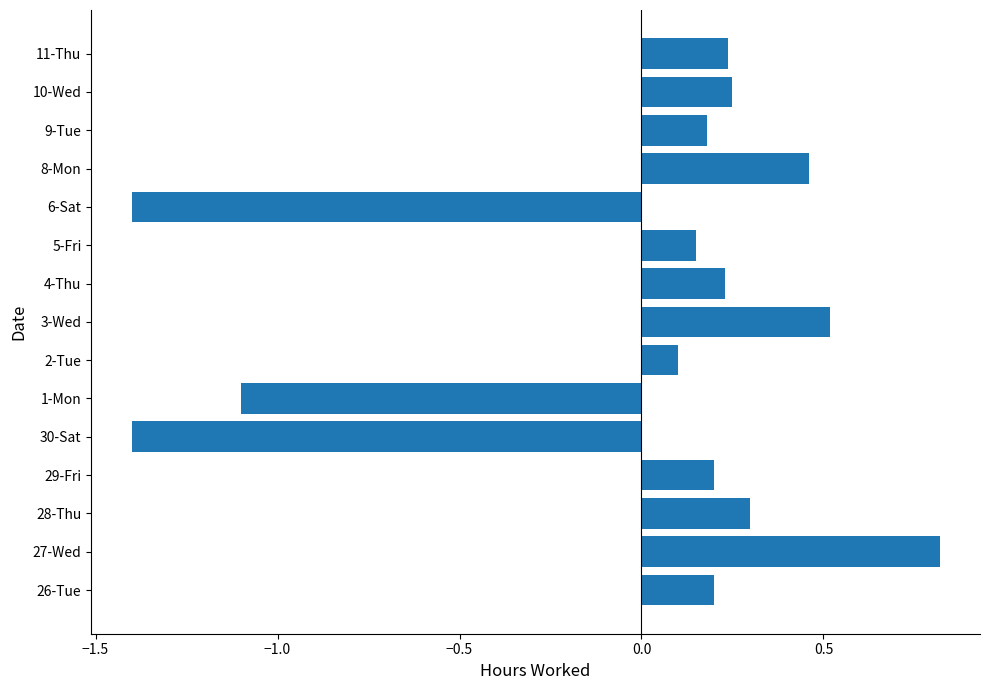

Which has a higher value, 8-Mon or 2-Tue?

8-Mon